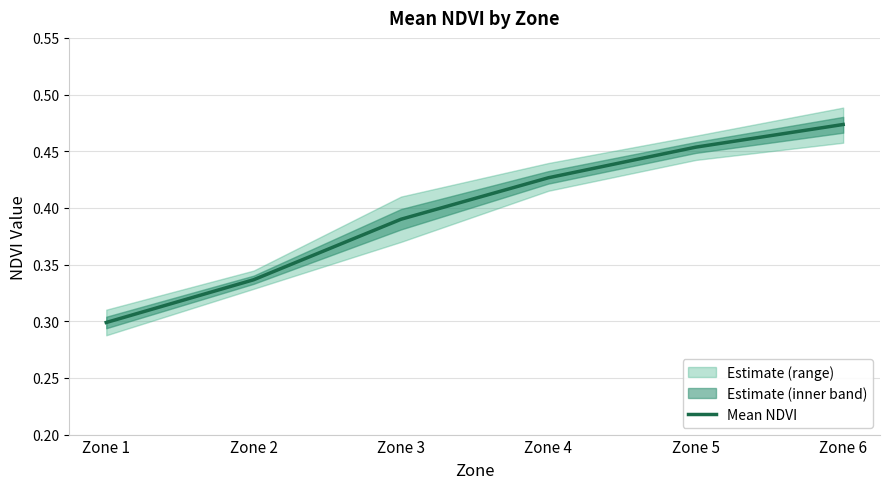

Reading right to left, list all the values displayed in this chart.

Zone 6=0.5	Zone 5=0.5	Zone 4=0.4	Zone 3=0.4	Zone 2=0.3	Zone 1=0.3